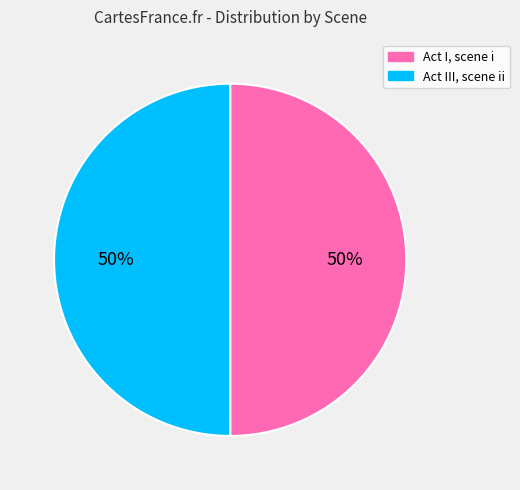

Approximately how many times larger is the value at Act III, scene ii compared to Act I, scene i?

1.0